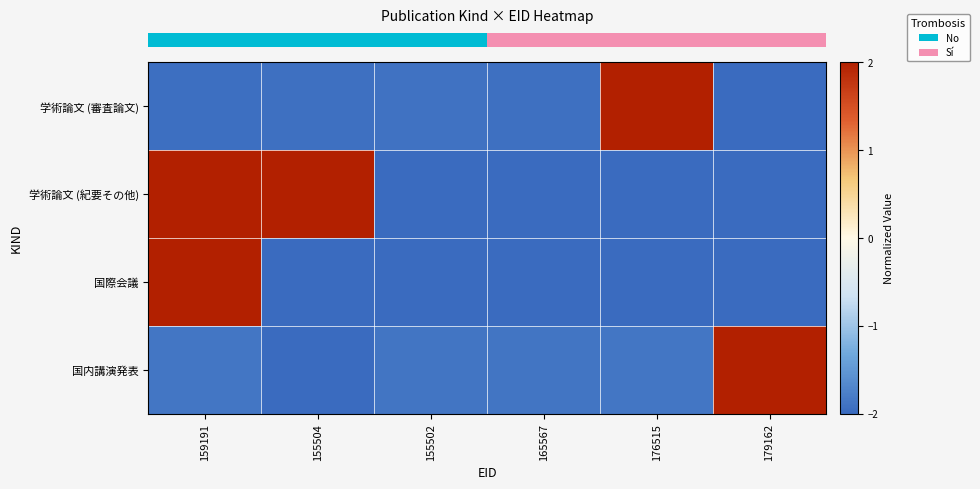

What is the spread (max minus min) of values at 176515?

4.0